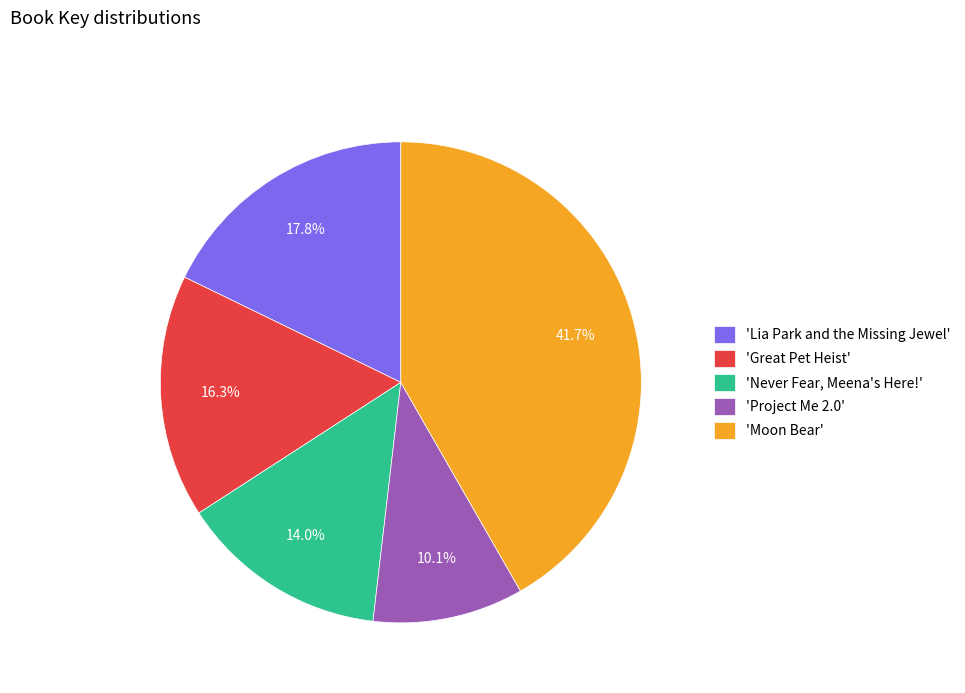

What is the ratio of the value at 'Moon Bear' to the value at 'Great Pet Heist'?

2.6